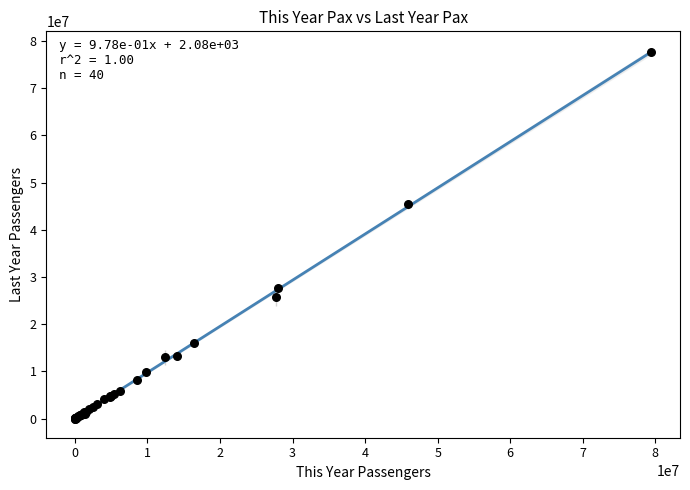

What Y value in the scatter plot is closest to 38818669?

45426051